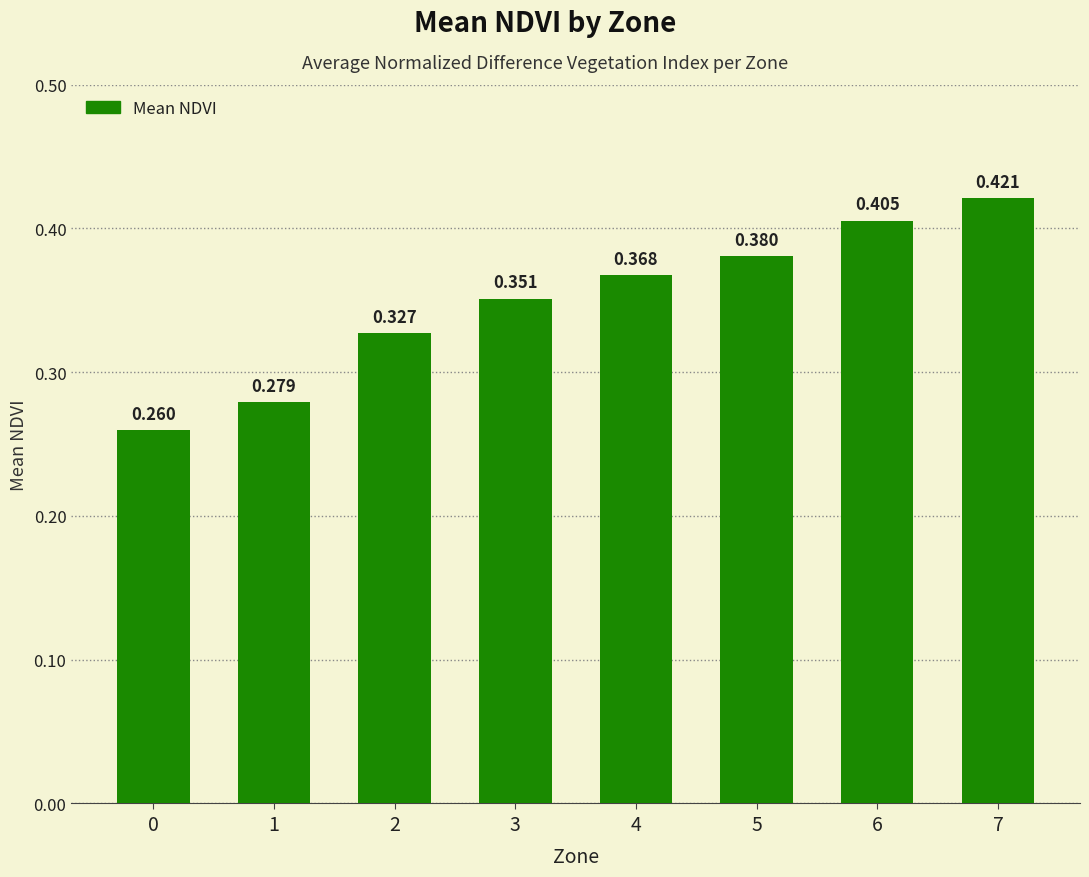

What is the average value?

0.3